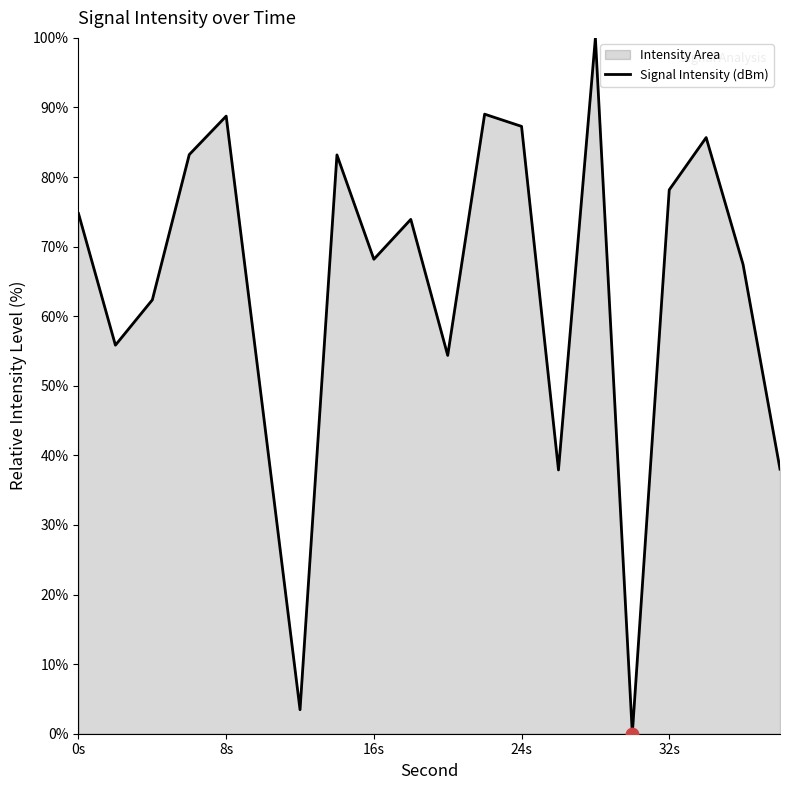

What is the greatest value displayed?

100.0